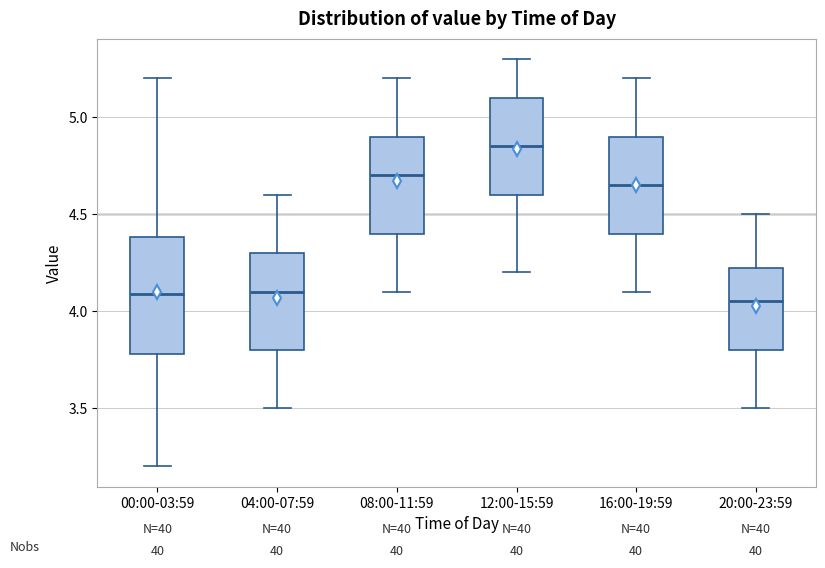

Reading left to right, read every box against the y-axis: the position of its median line, the range the box covers, and the ends of its whiskers. The values are not printed on the chart, so give them approximately, as read against the axis.

00:00-03:59: median 4.10, box 3.80 to 4.40, whiskers 3.20 to 5.20
04:00-07:59: median 4.10, box 3.80 to 4.30, whiskers 3.50 to 4.60
08:00-11:59: median 4.70, box 4.40 to 4.90, whiskers 4.10 to 5.20
12:00-15:59: median 4.85, box 4.60 to 5.10, whiskers 4.20 to 5.30
16:00-19:59: median 4.65, box 4.40 to 4.90, whiskers 4.10 to 5.20
20:00-23:59: median 4.05, box 3.80 to 4.25, whiskers 3.50 to 4.50